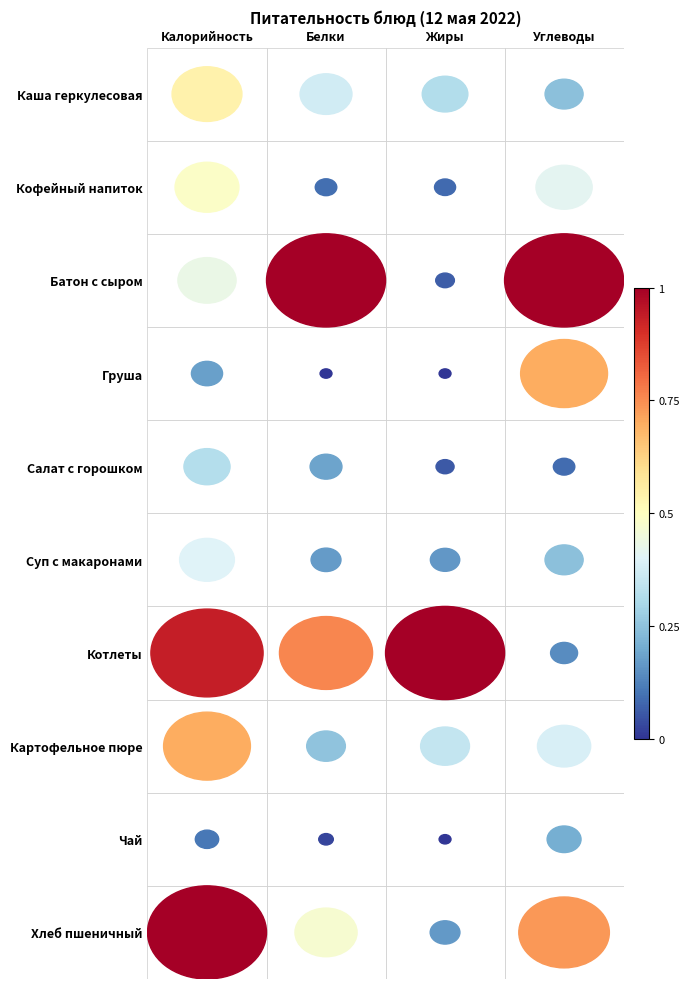

True or false: Белки has a value of 0 at Белки.

False